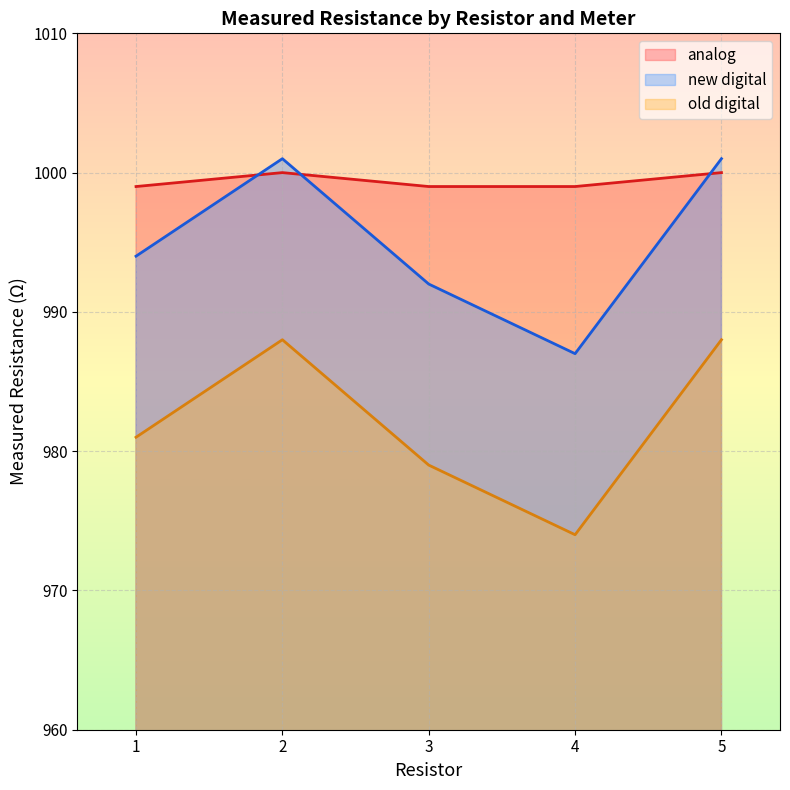

At which category does new digital reach its first local valley?

4